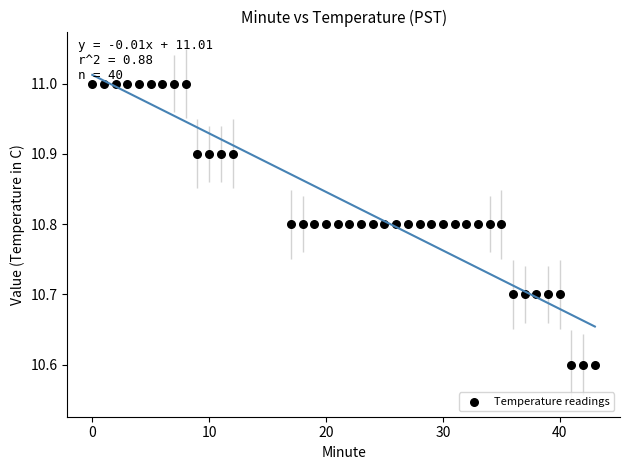

What is the range of X values (max minus min)?

43.0